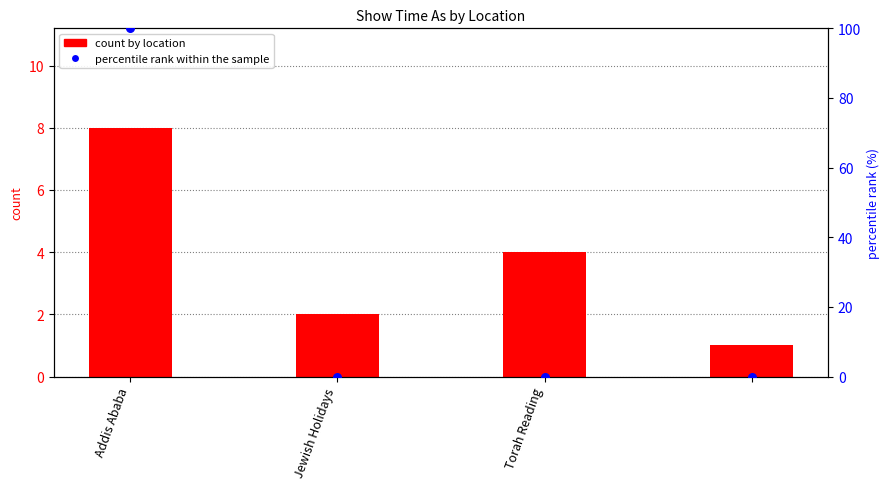

Which series has the largest total across all categories?

percentile rank within the sample